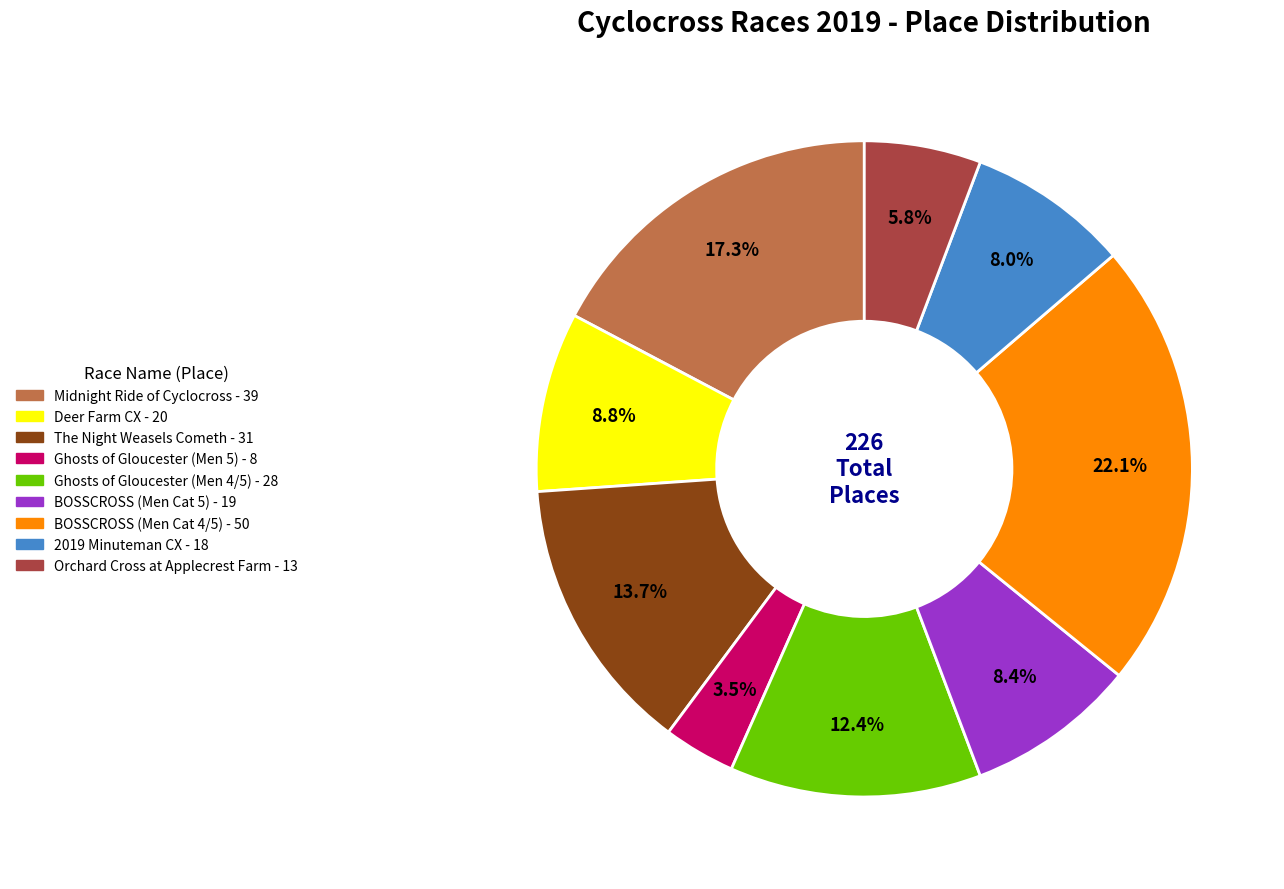

To the nearest percent, what is the combined percentage of BOSSCROSS (Men Cat 4/5) and The Night Weasels Cometh?

36%